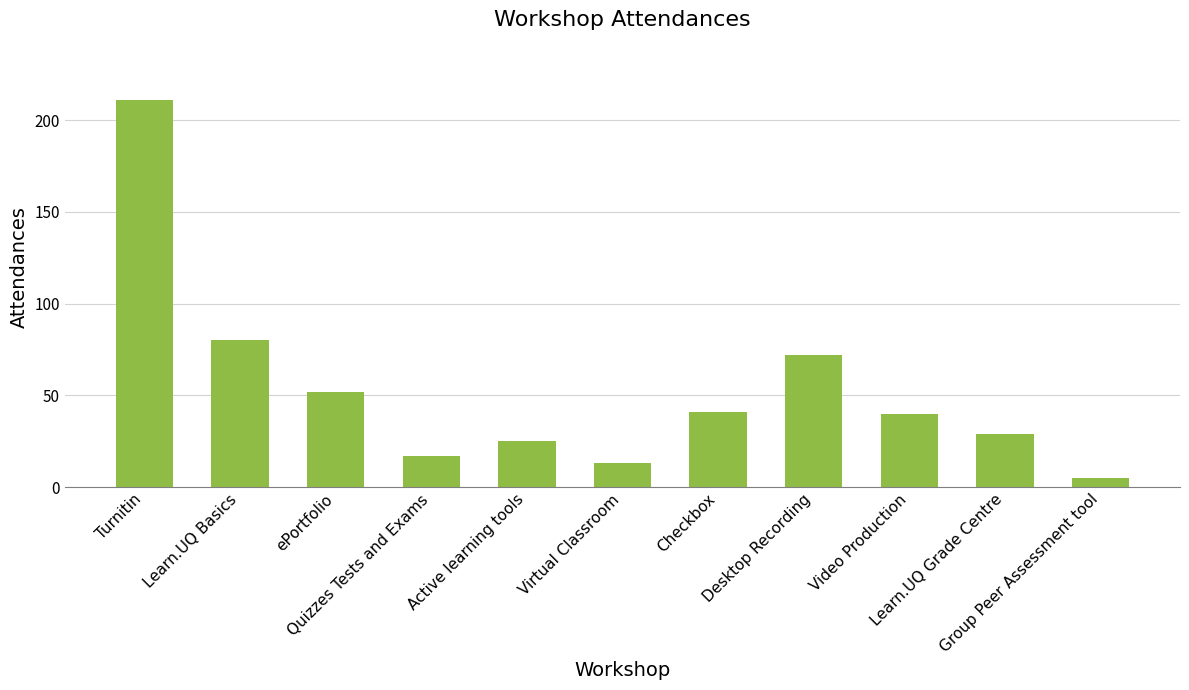

What is the difference between the values at ePortfolio and Desktop Recording?

20